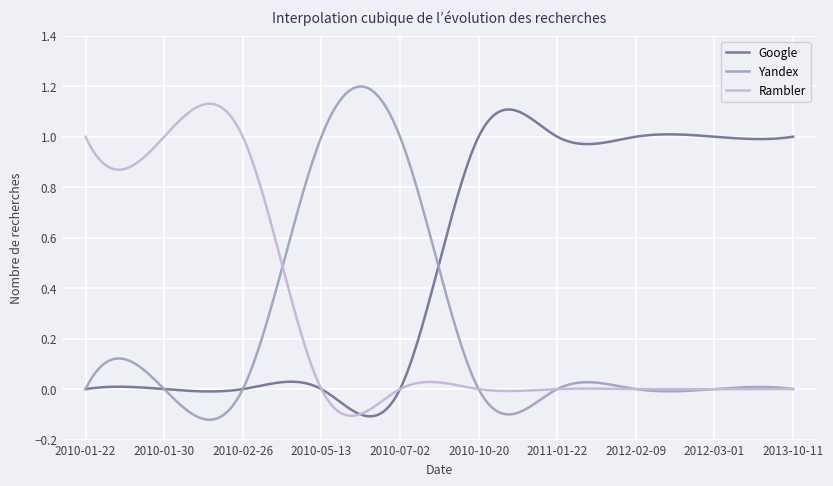

At how many categories does at least one series exceed 0?

300